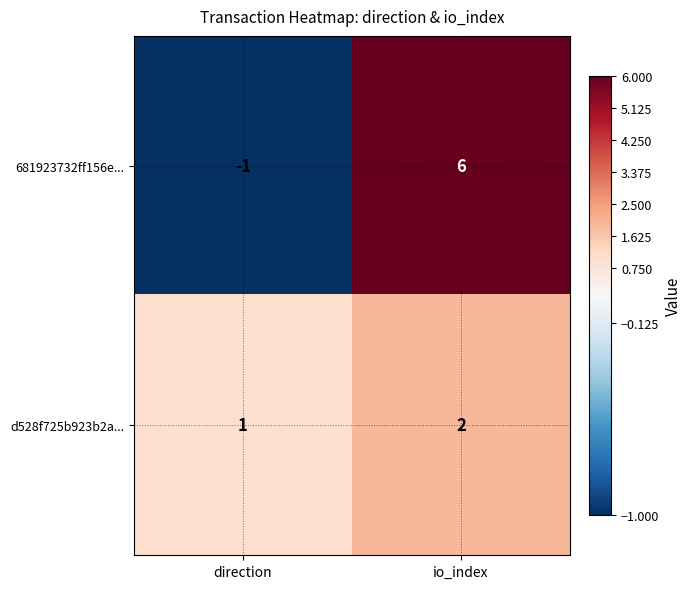

What is the minimum value shown in the chart?

-1